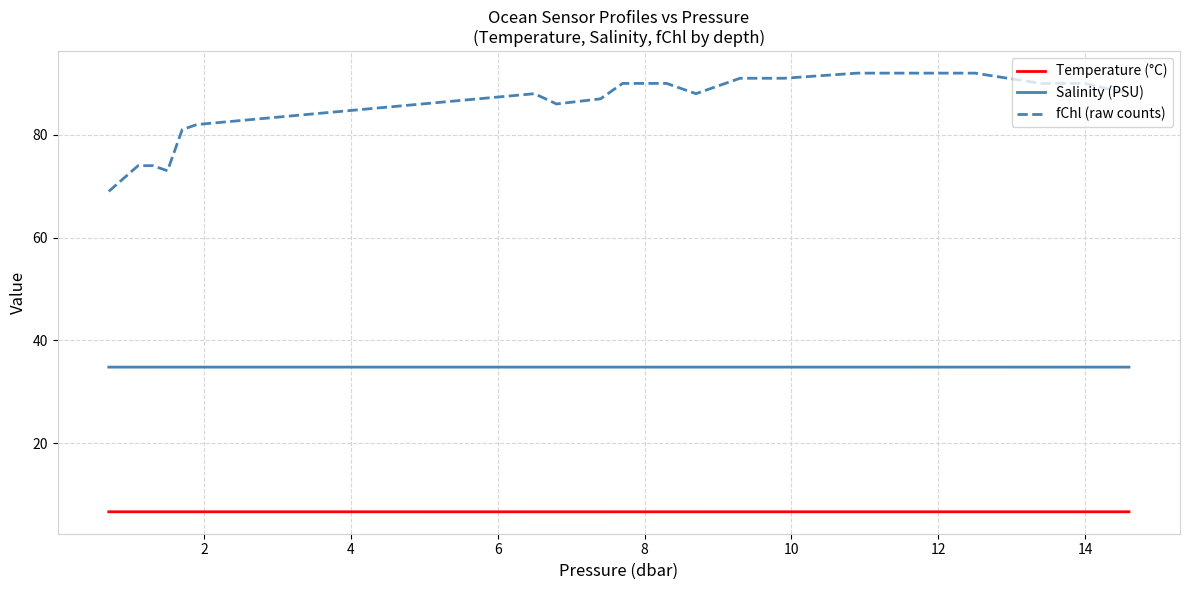

What is the smallest value displayed?

6.7